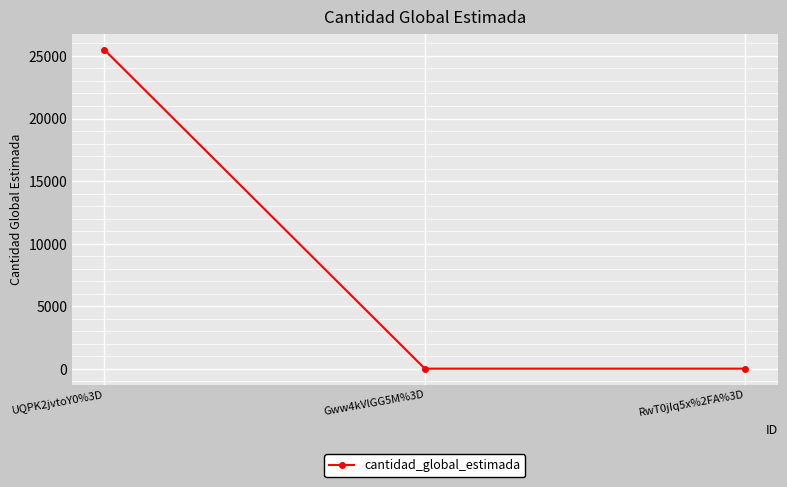

At which category does the chart reach its peak across all series?

UQPK2jvtoY0%3D